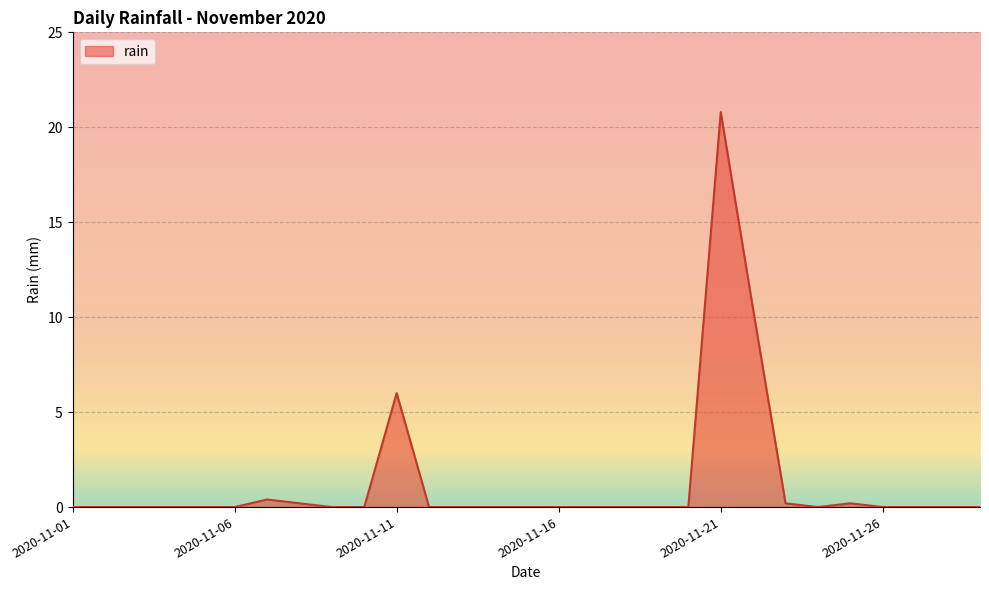

What is the greatest value displayed?

20.8